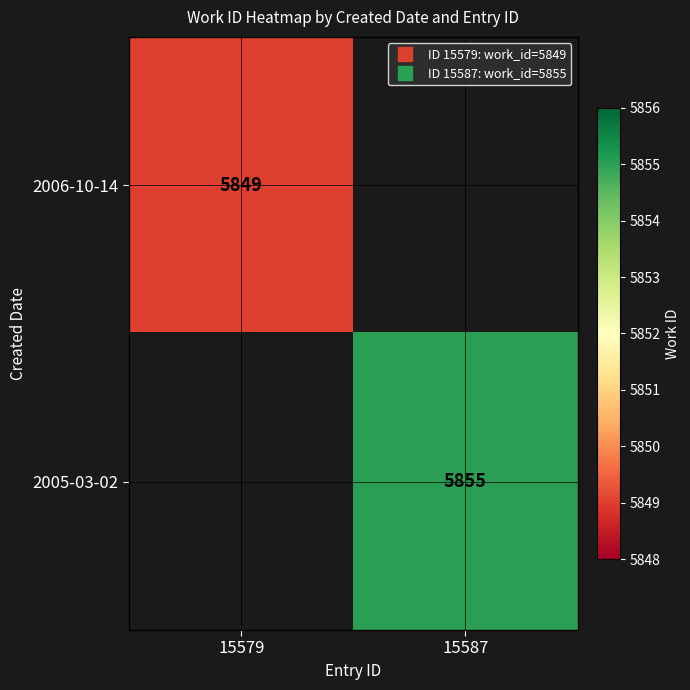

The value of 2006-10-14 at 15579 is 5849. True or false?

True